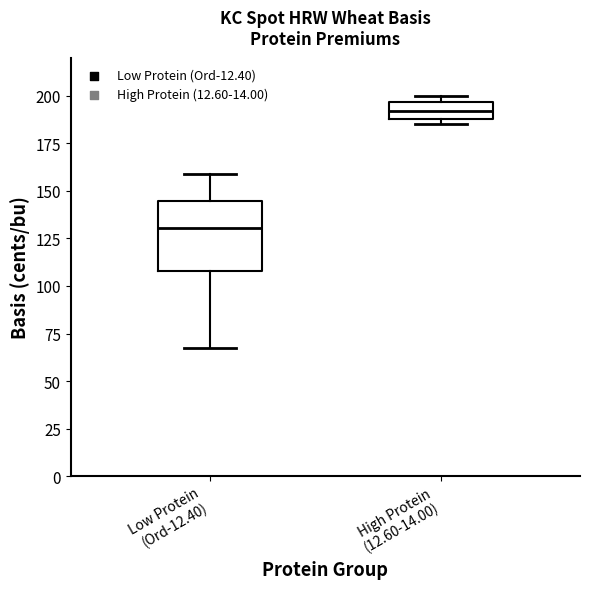

Reading left to right, read every box against the y-axis: the position of its median line, the range the box covers, and the ends of its whiskers. The values are not printed on the chart, so give them approximately, as read against the axis.

Low Protein (Ord-12.40): median 130, box 110 to 145, whiskers 65 to 160
High Protein (12.60-14.00): median 190 (inside the box), box 190 to 195, whiskers 185 to 200